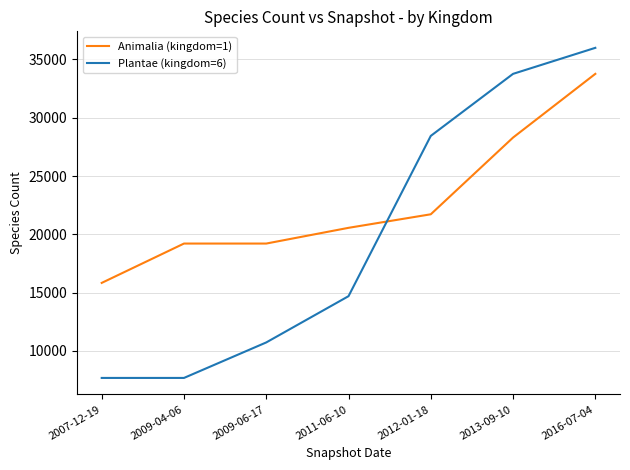

Is it true that Plantae (kingdom=6) equals 33768 at 2013-09-10?

True